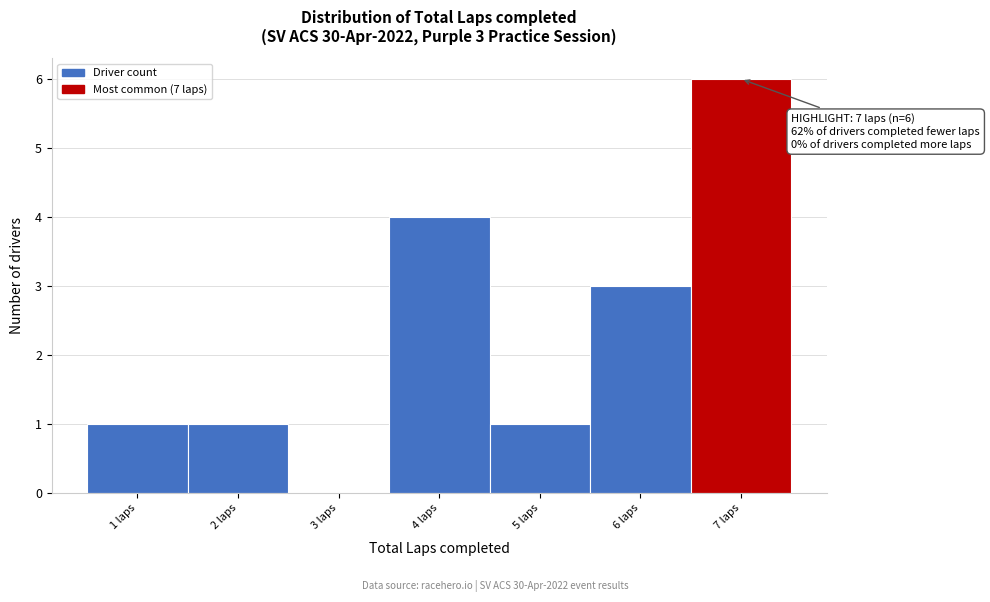

Which range on the x-axis has the tallest bar?

6.5 to 7.5